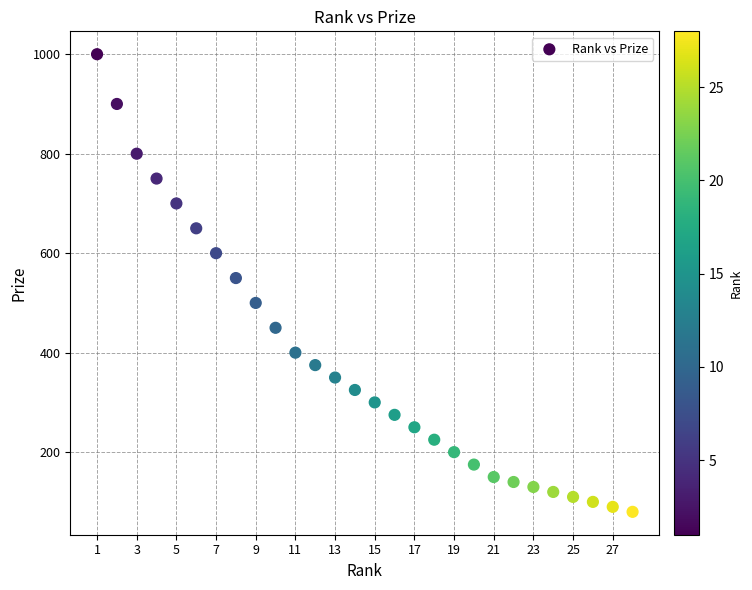

What is the range of X values (max minus min)?

27